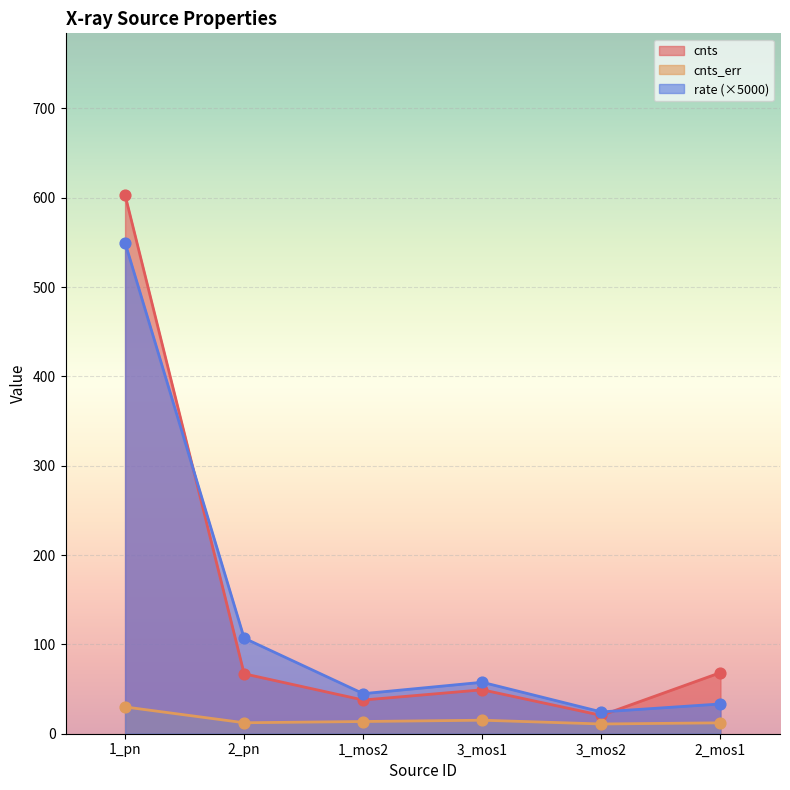

Which series reaches the minimum Y coordinate?

cnts_err